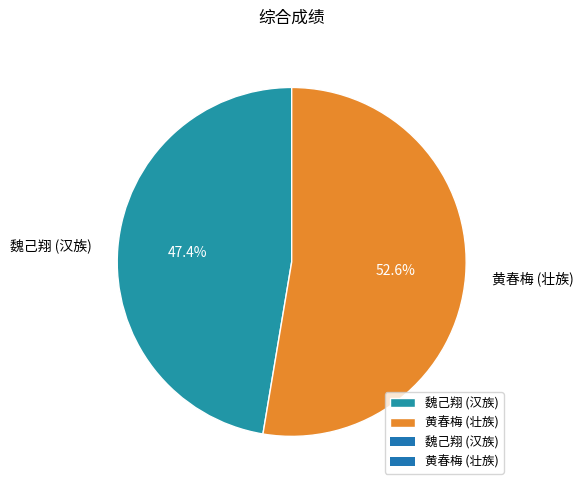

To the nearest percent, what percentage of the pie is 黄春梅 (壮族)?

53%